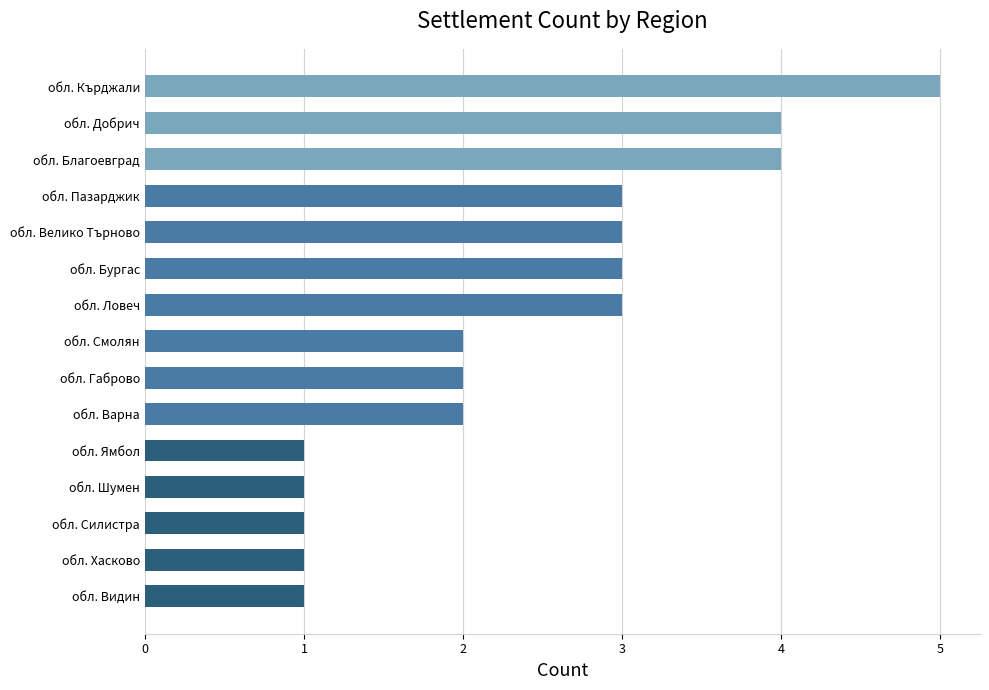

Does the chart contain any negative values?

No